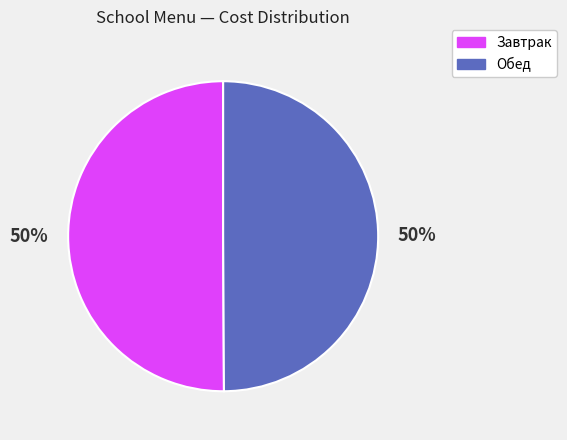

The Обед slice represents 62% of the pie. True or false?

False